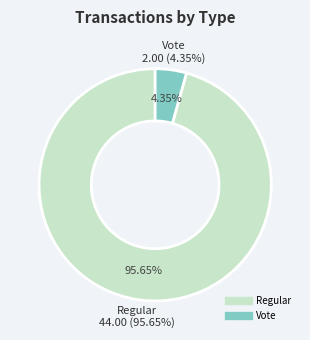

What percentage is NOT represented by Regular?

4.3%